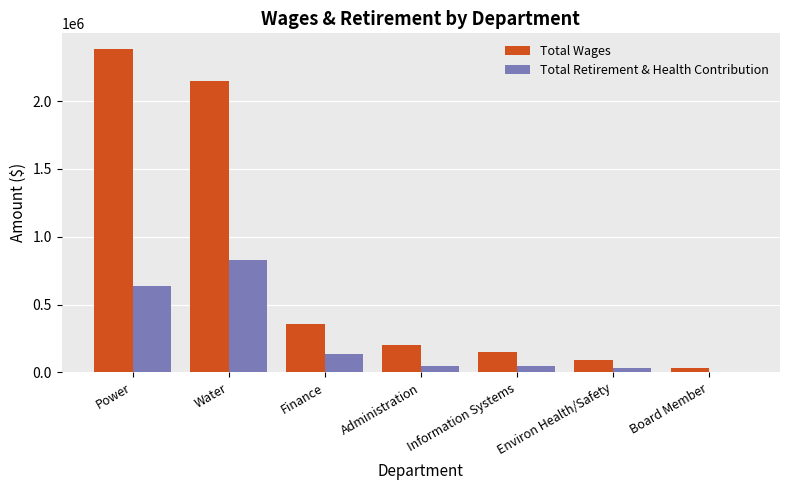

What is the sum of all Total Wages values?

5360569